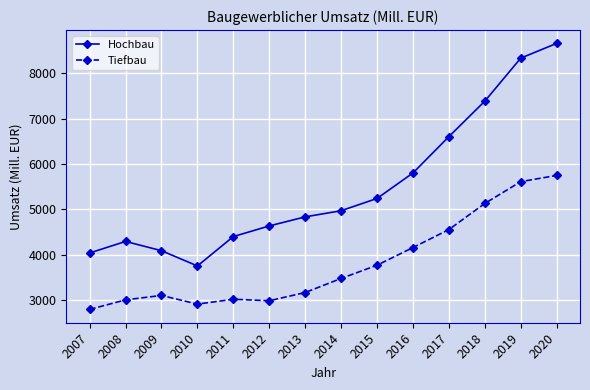

What are all the series names shown in the legend?

Hochbau, Tiefbau